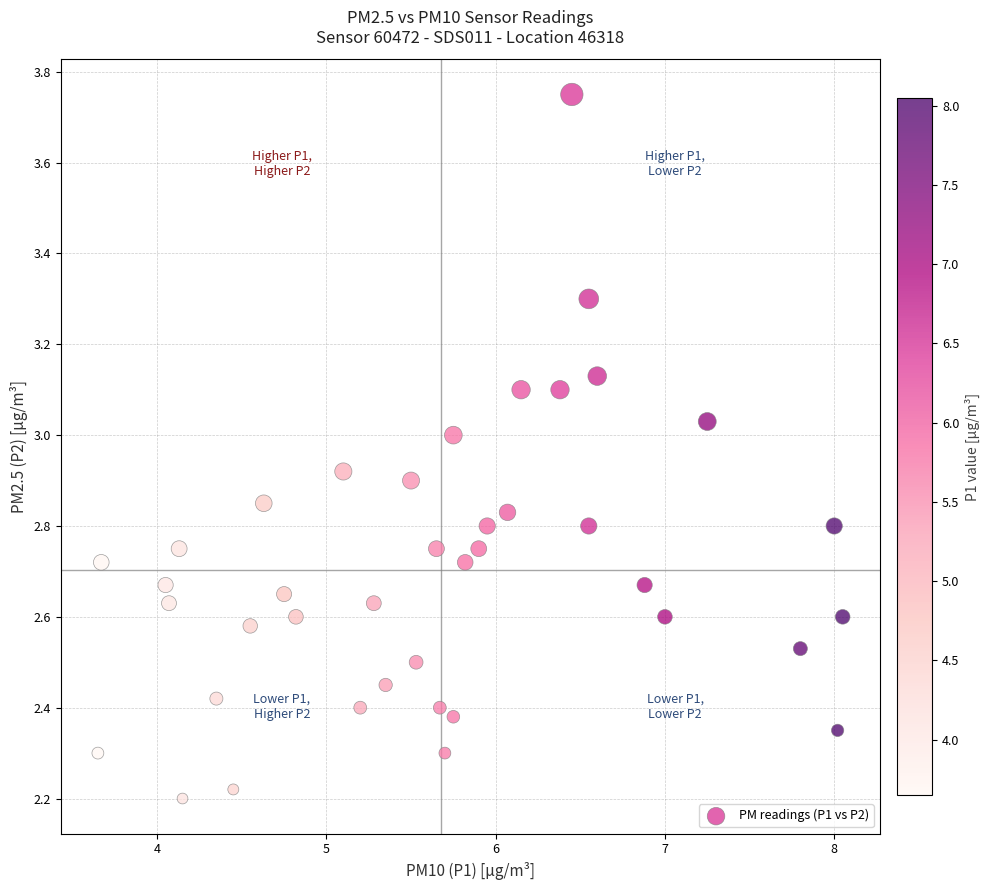

What is the range of X values (max minus min)?

4.4